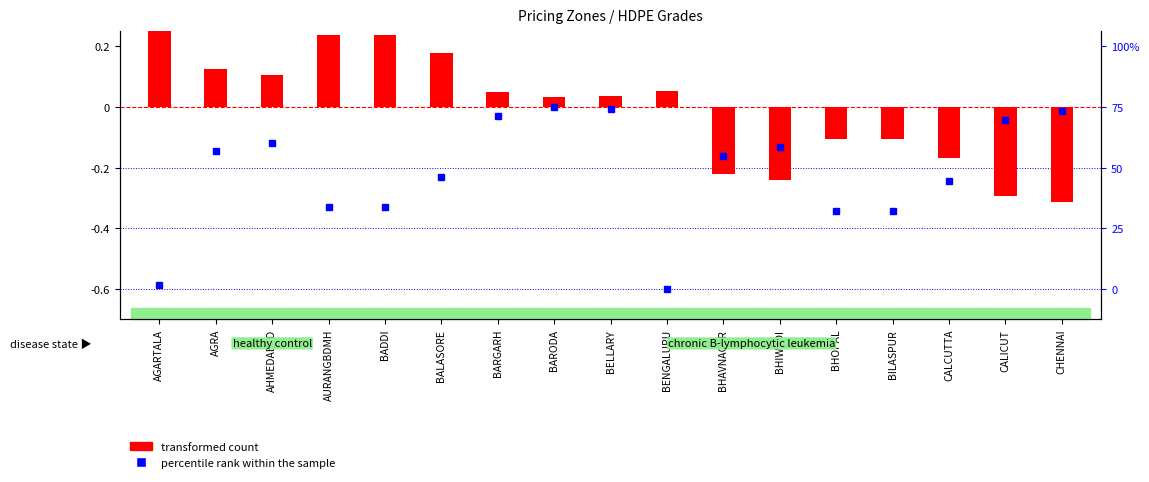

How many bars are there in total?

17